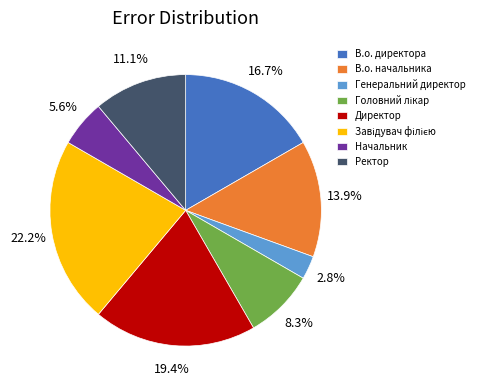

Is there any slice that represents more than half of the pie?

No